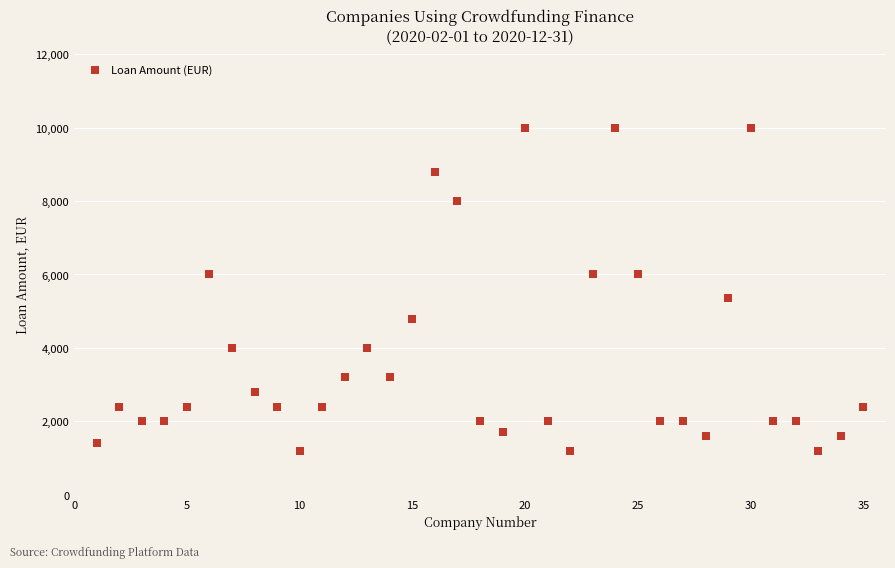

What Y value in the scatter plot is closest to 5600?

5360